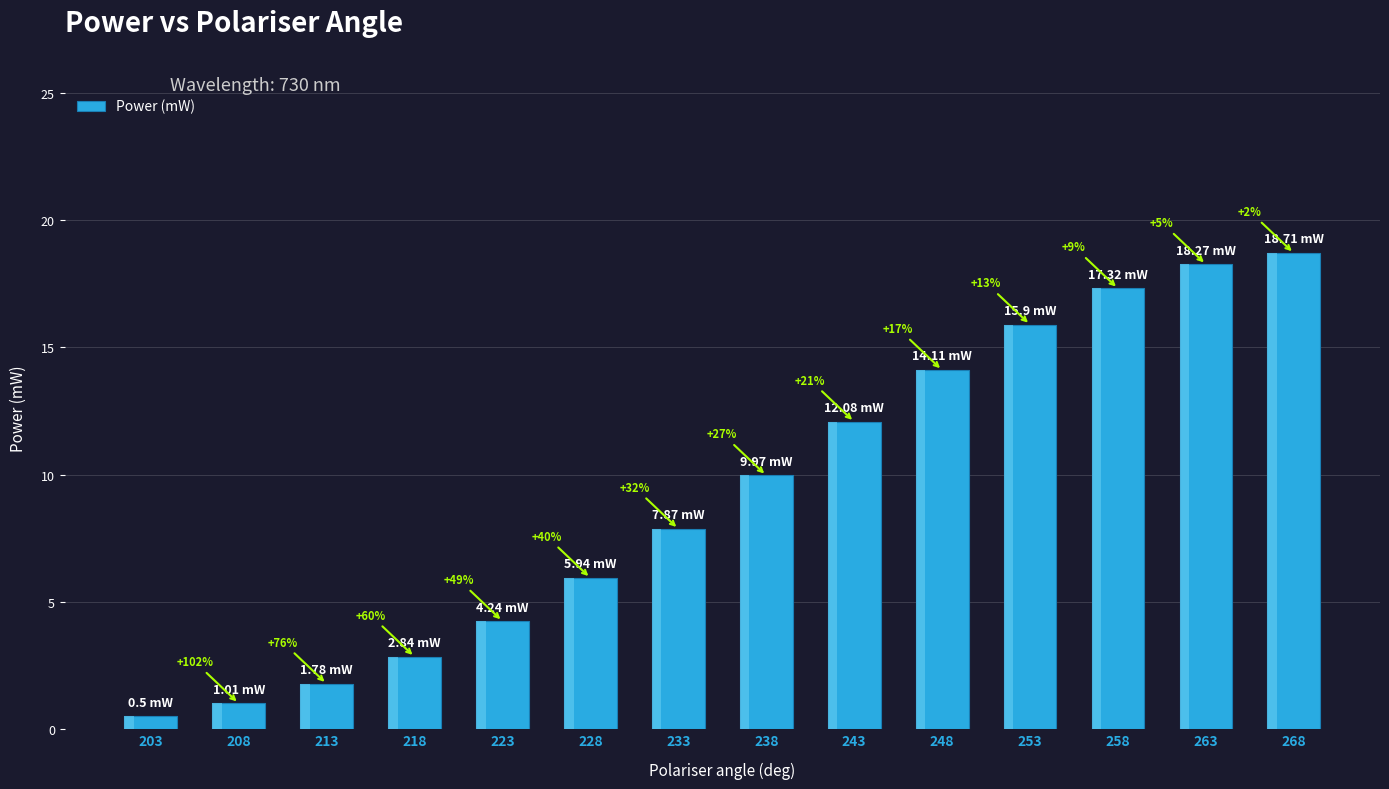

What is the smallest value displayed?

0.5